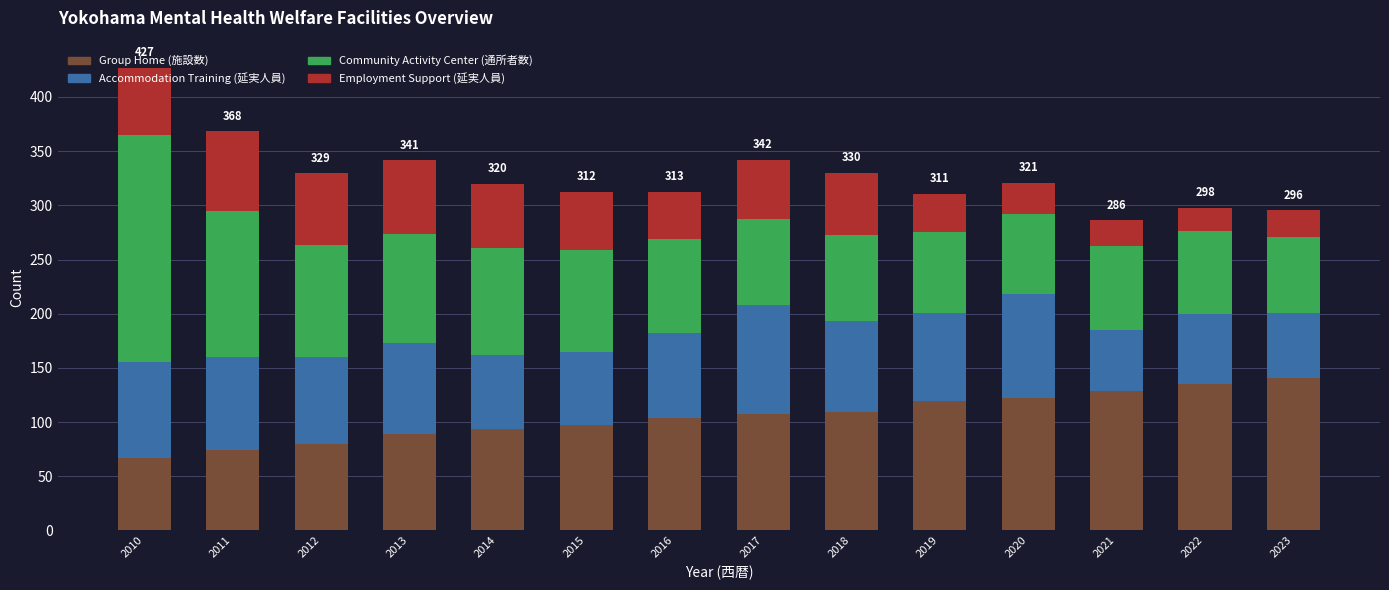

At which category is the sum across all series the highest?

2010